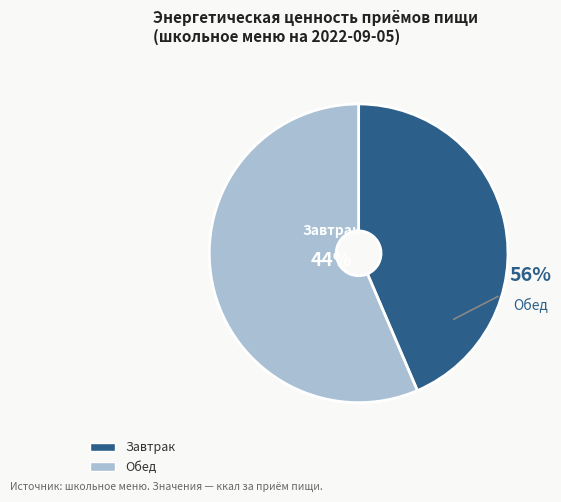

What portion of the pie excludes Завтрак?

56.4%